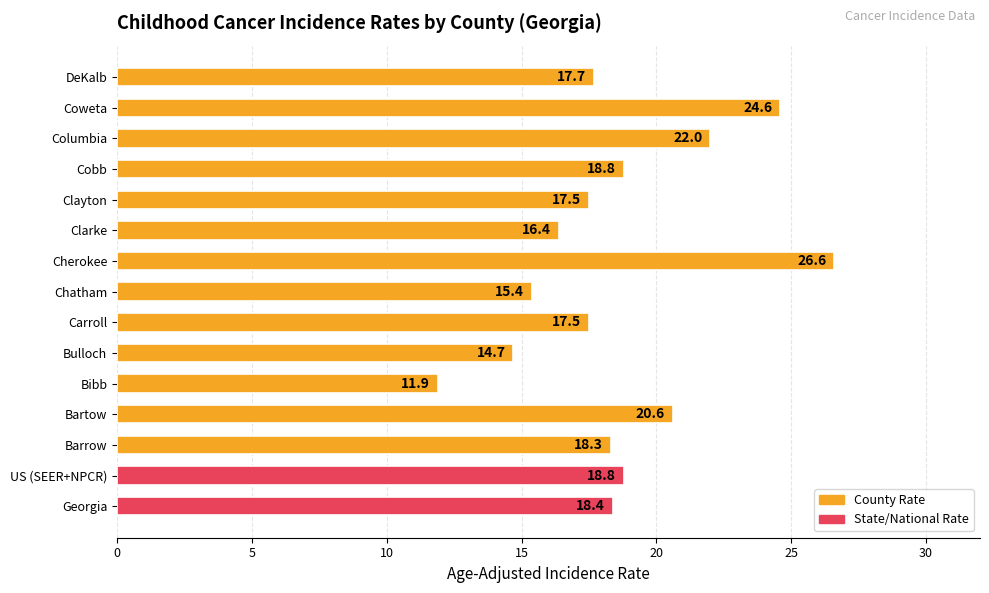

The value at Carroll is 5.3. True or false?

False